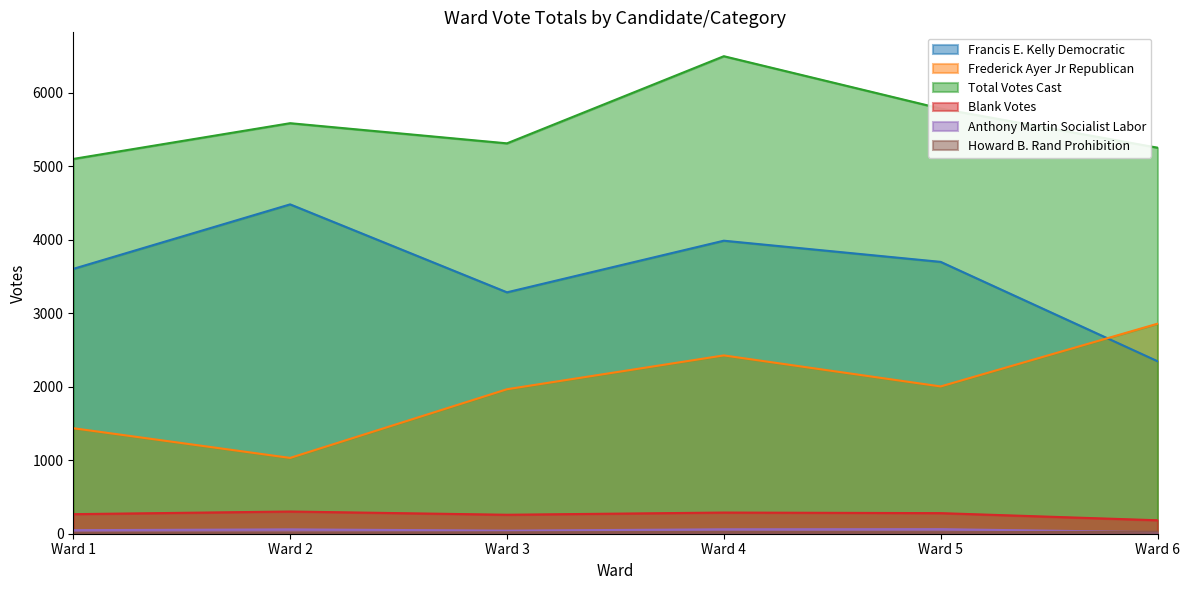

Reading left to right, list all the values displayed in this chart.

Francis E. Kelly Democratic: 3602	4479	3283	3985	3697	2346
Frederick Ayer Jr Republican: 1435	1031	1965	2425	2003	2856
Total Votes Cast: 5097	5583	5309	6494	5782	5250
Blank Votes: 266	302	258	288	280	183
Anthony Martin Socialist Labor: 48	59	42	60	62	21
Howard B. Rand Prohibition: 12	14	19	24	20	27